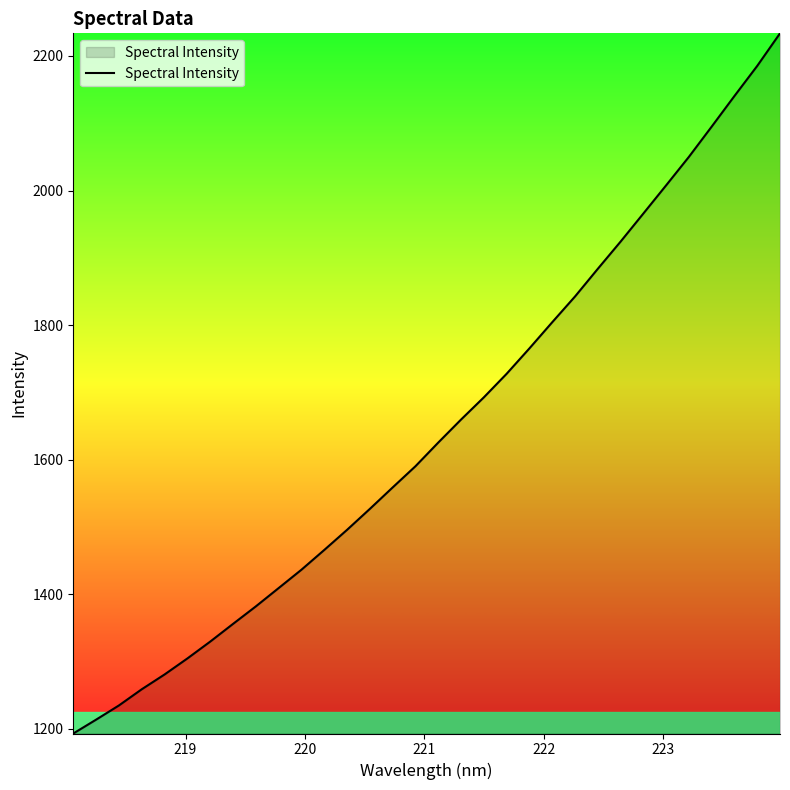

What is the maximum value shown in the chart?

2233.6